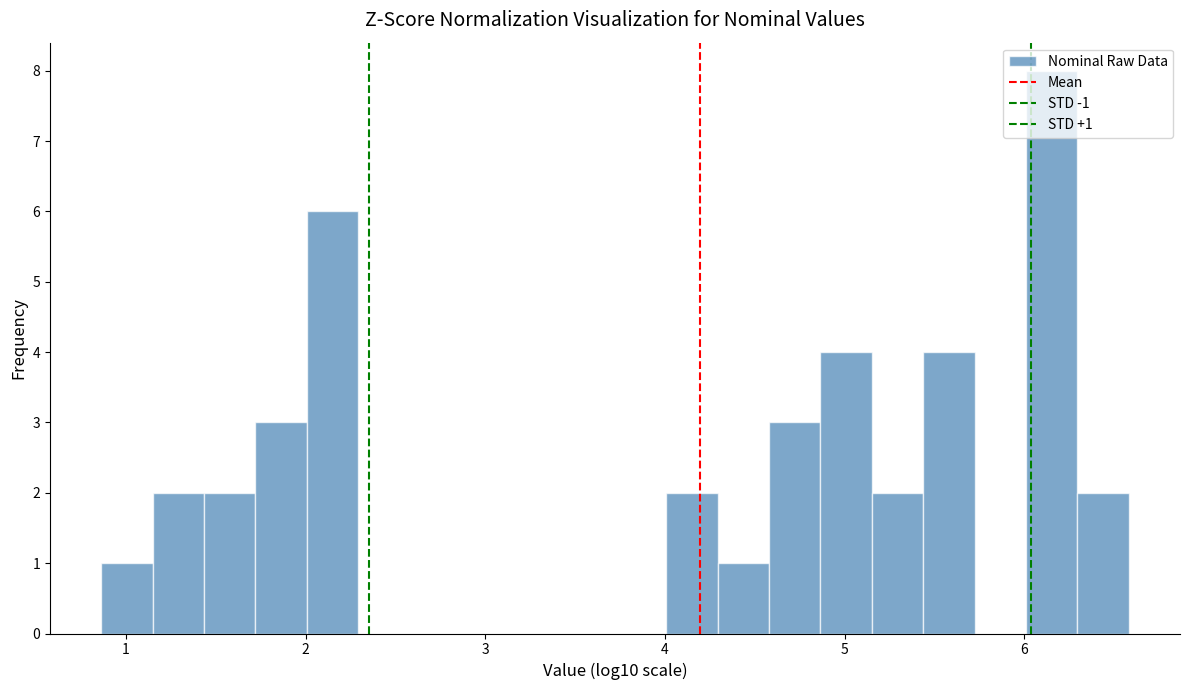

Around what value on the x-axis is the tallest bar? Give the approximate position of its centre, as read against the axis.

6.2